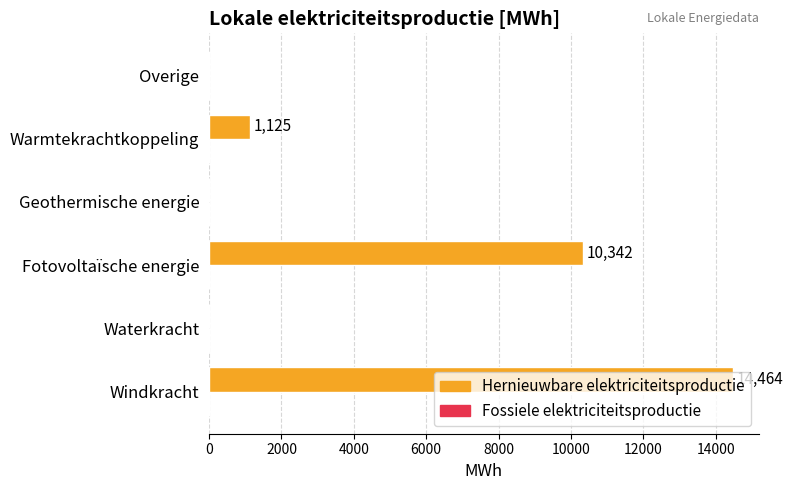

The chart shows a value of 0.0 at Waterkracht. True or false?

True